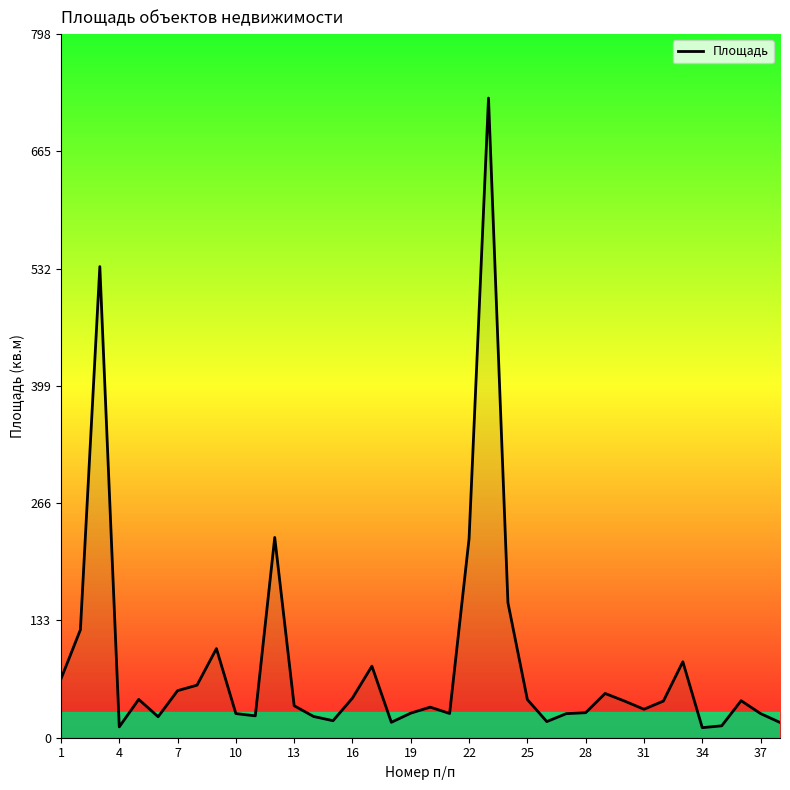

What is the difference between the maximum and minimum values?

714.3